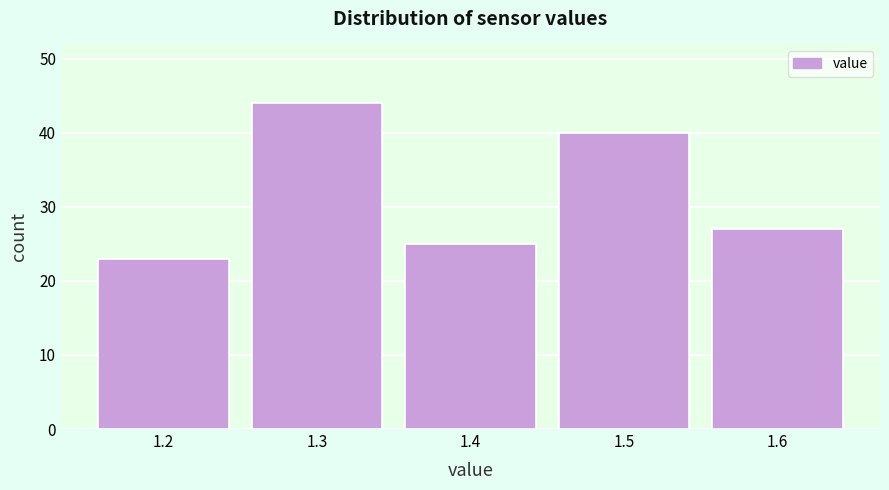

Reading left to right, list every bar in this chart as the range it spans on the x-axis followed by its height. The values are not printed on the chart, so give them approximately, as read against the axis.

1.15 to 1.25: 23
1.25 to 1.35: 44
1.35 to 1.45: 25
1.45 to 1.55: 40
1.55 to 1.65: 27